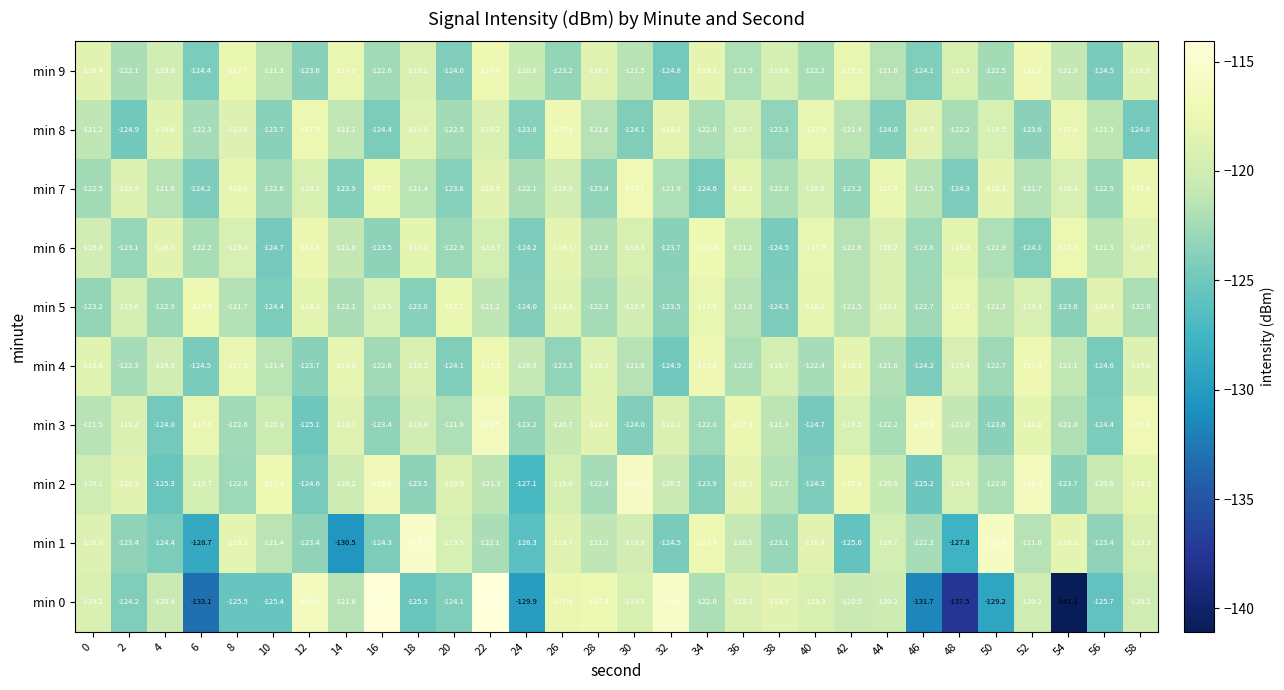

The min 0 series shows -118.5 at 38. True or false?

True